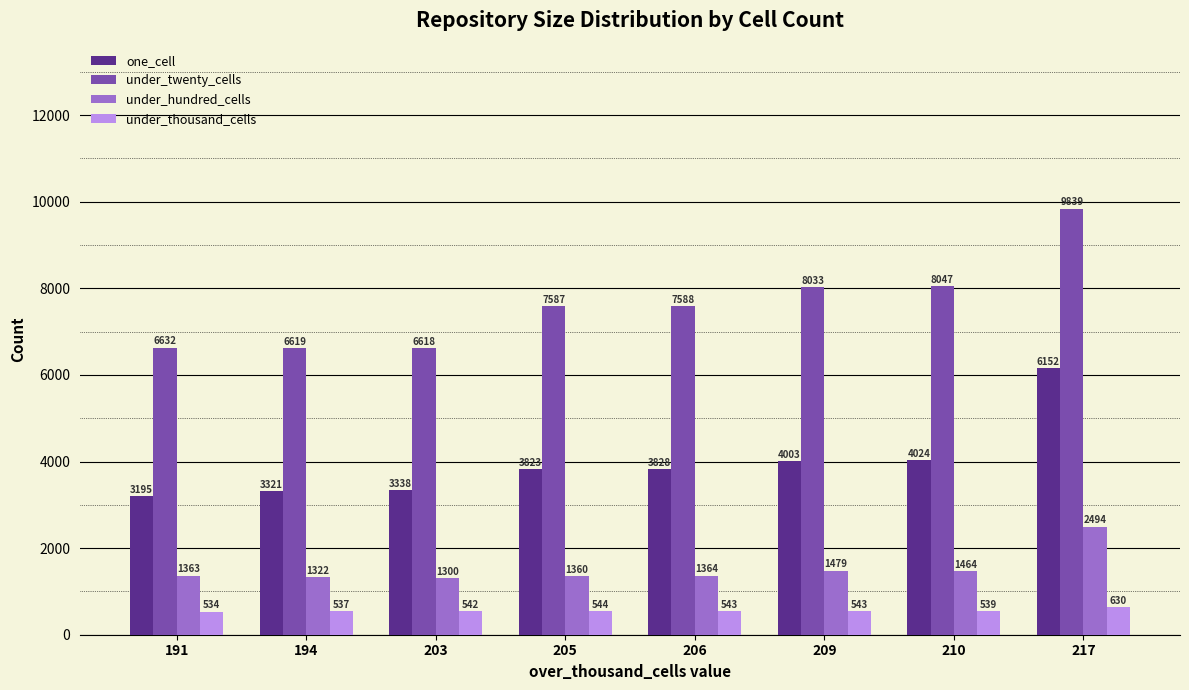

Which category has the lowest value in the under_hundred_cells series?

203